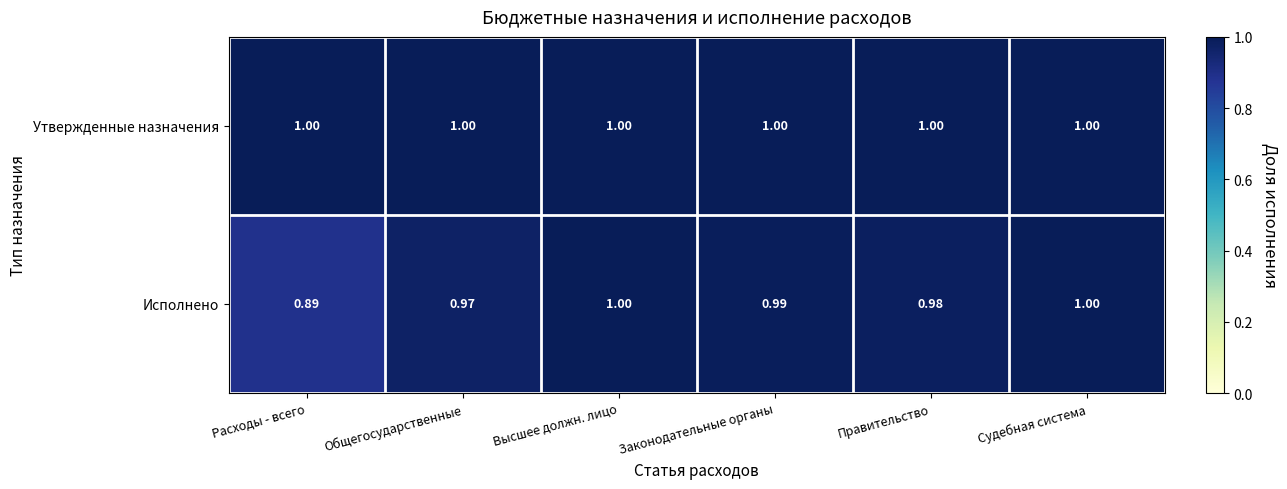

At which label is Исполнено closest to 0?

Расходы - всего